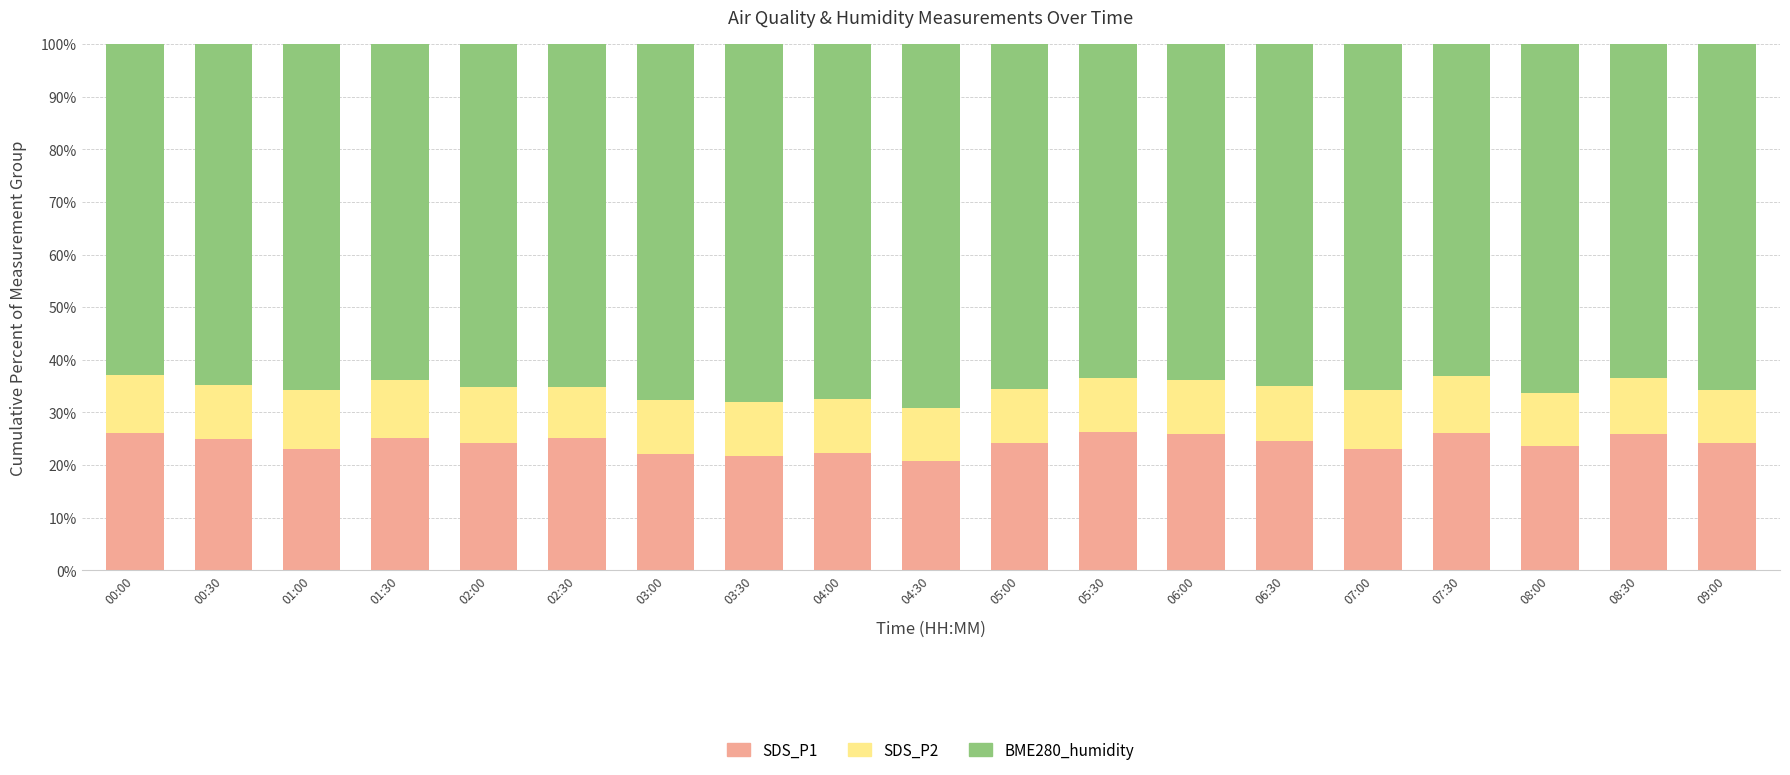

What is the highest value of the SDS_P1 series?

26.3